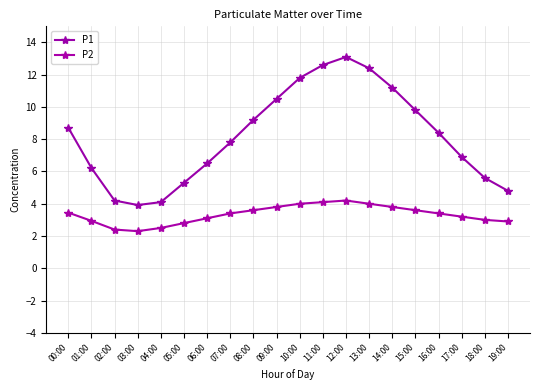

Rank the series by their maximum value, from lowest to highest.

P2, P1